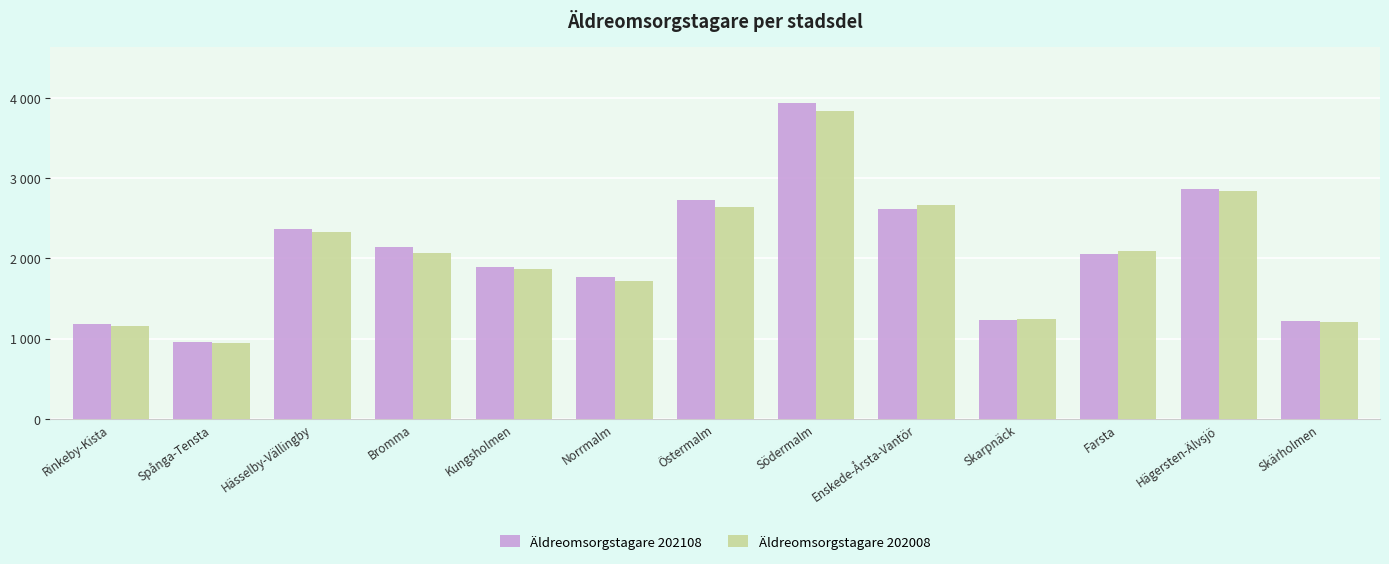

Is the value of Äldreomsorgstagare 202108 at Norrmalm greater than the value of Äldreomsorgstagare 202008 at Rinkeby-Kista?

Yes